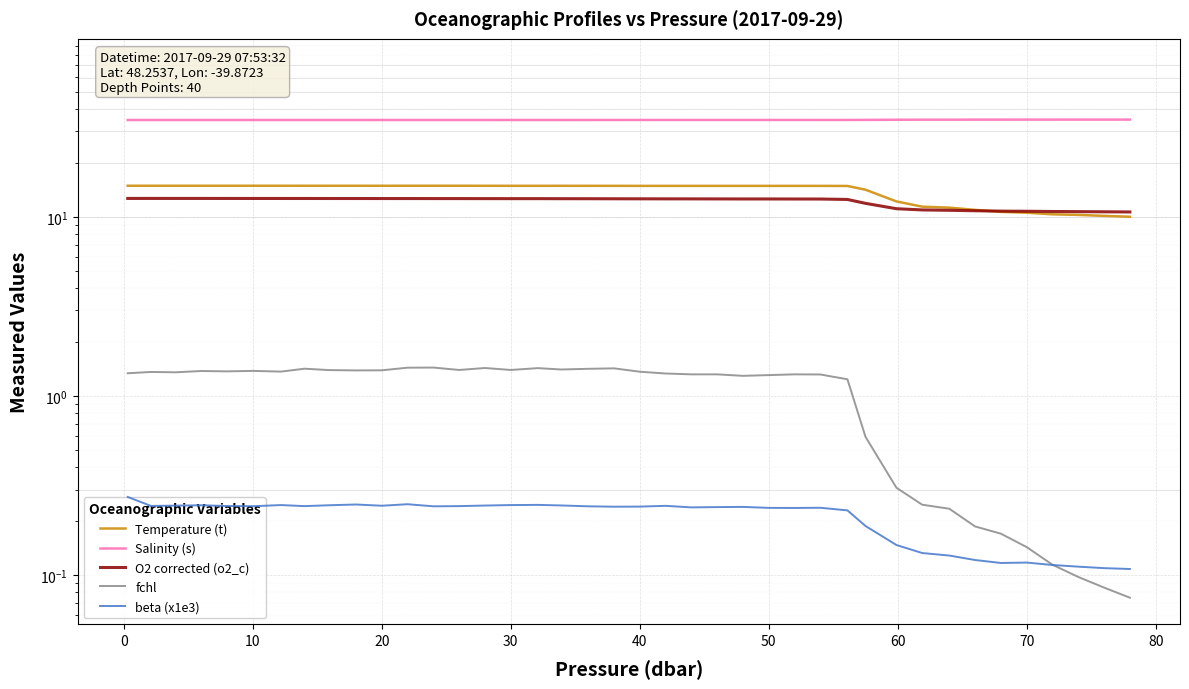

Reading left to right, extract all data points from this chart.

Temperature (t): 14.9	14.9	14.9	14.9	14.9	14.9	14.9	14.9	14.9	14.9	14.9	14.9	14.9	14.9	14.9	14.9	14.9	14.9	14.9	14.9	14.9	14.9	14.9	14.9	14.9	14.9	14.9	14.9	14.9	14.2	12.2	11.4	11.3	10.9	10.7	10.5	10.3	10.2	10.1	10.0
Salinity (s): 34.7	34.7	34.7	34.7	34.7	34.7	34.7	34.7	34.7	34.7	34.7	34.7	34.7	34.7	34.7	34.7	34.7	34.7	34.7	34.7	34.7	34.7	34.7	34.7	34.7	34.7	34.7	34.7	34.7	34.8	34.8	34.9	34.9	34.9	34.9	34.9	34.9	34.9	34.9	34.9
O2 corrected (o2_c): 12.7	12.7	12.7	12.7	12.7	12.7	12.7	12.7	12.7	12.6	12.6	12.6	12.6	12.6	12.6	12.6	12.6	12.6	12.6	12.6	12.6	12.6	12.6	12.6	12.6	12.6	12.6	12.6	12.5	11.9	11.1	10.9	10.9	10.8	10.8	10.7	10.7	10.7	10.7	10.6
fchl: 1.3	1.4	1.4	1.4	1.4	1.4	1.4	1.4	1.4	1.4	1.4	1.4	1.4	1.4	1.4	1.4	1.4	1.4	1.4	1.4	1.4	1.3	1.3	1.3	1.3	1.3	1.3	1.3	1.2	0.6	0.3	0.2	0.2	0.2	0.2	0.1	0.1	0.1	0.1	0.1
beta (x1e3): 0.3	0.2	0.2	0.2	0.2	0.2	0.2	0.2	0.2	0.2	0.2	0.2	0.2	0.2	0.2	0.2	0.2	0.2	0.2	0.2	0.2	0.2	0.2	0.2	0.2	0.2	0.2	0.2	0.2	0.2	0.1	0.1	0.1	0.1	0.1	0.1	0.1	0.1	0.1	0.1